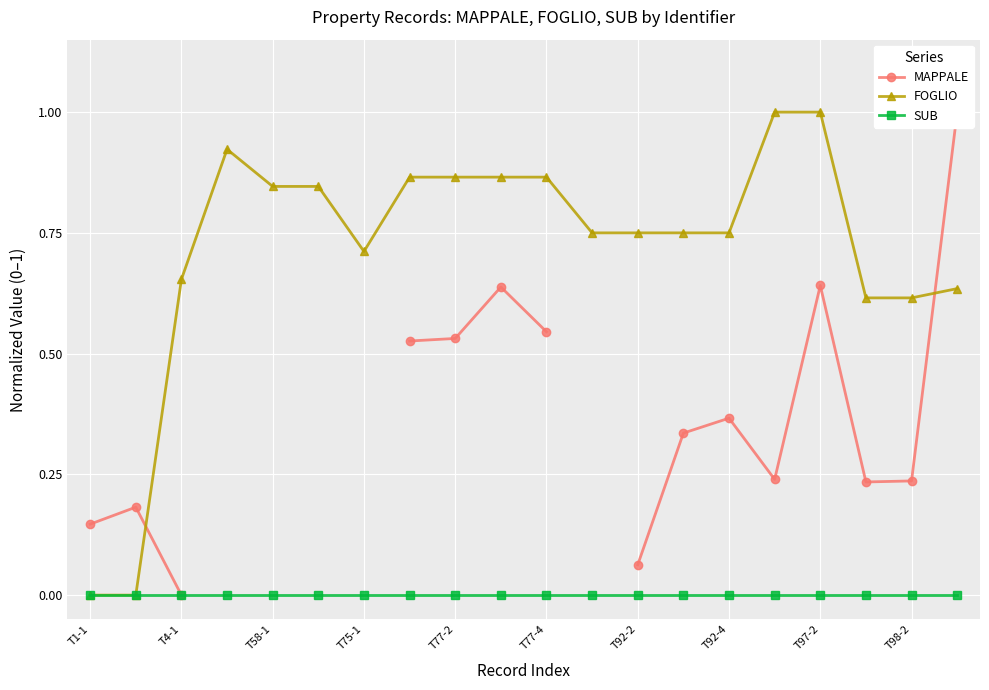

The FOGLIO series shows 0.2 at 17. True or false?

False